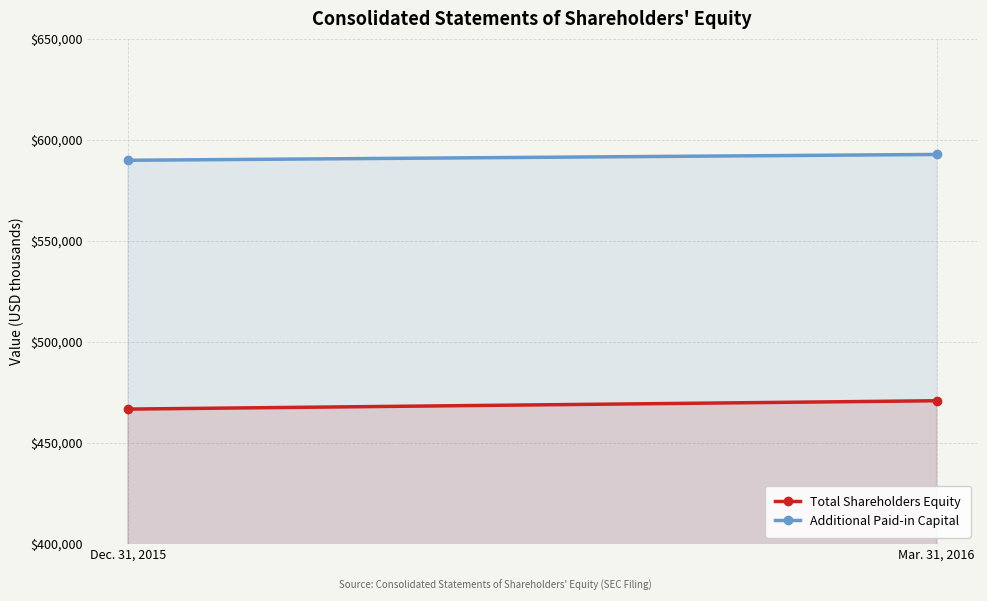

Where is Additional Paid-in Capital nearest to the value 591327?

Dec. 31, 2015